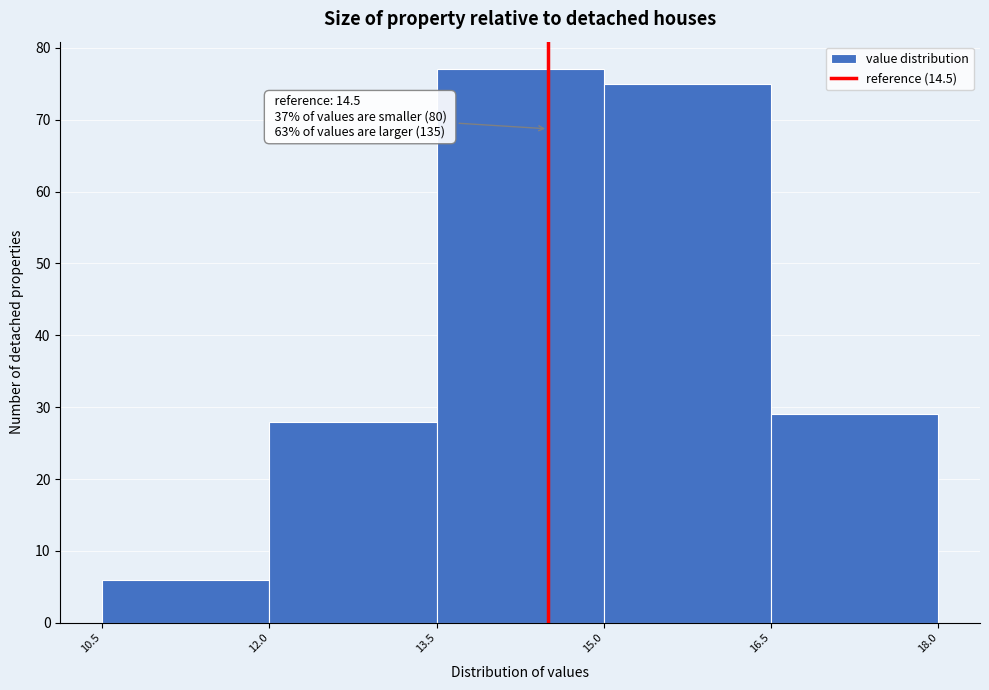

Over which range of the x-axis is the bar tallest?

13.5 to 15.0